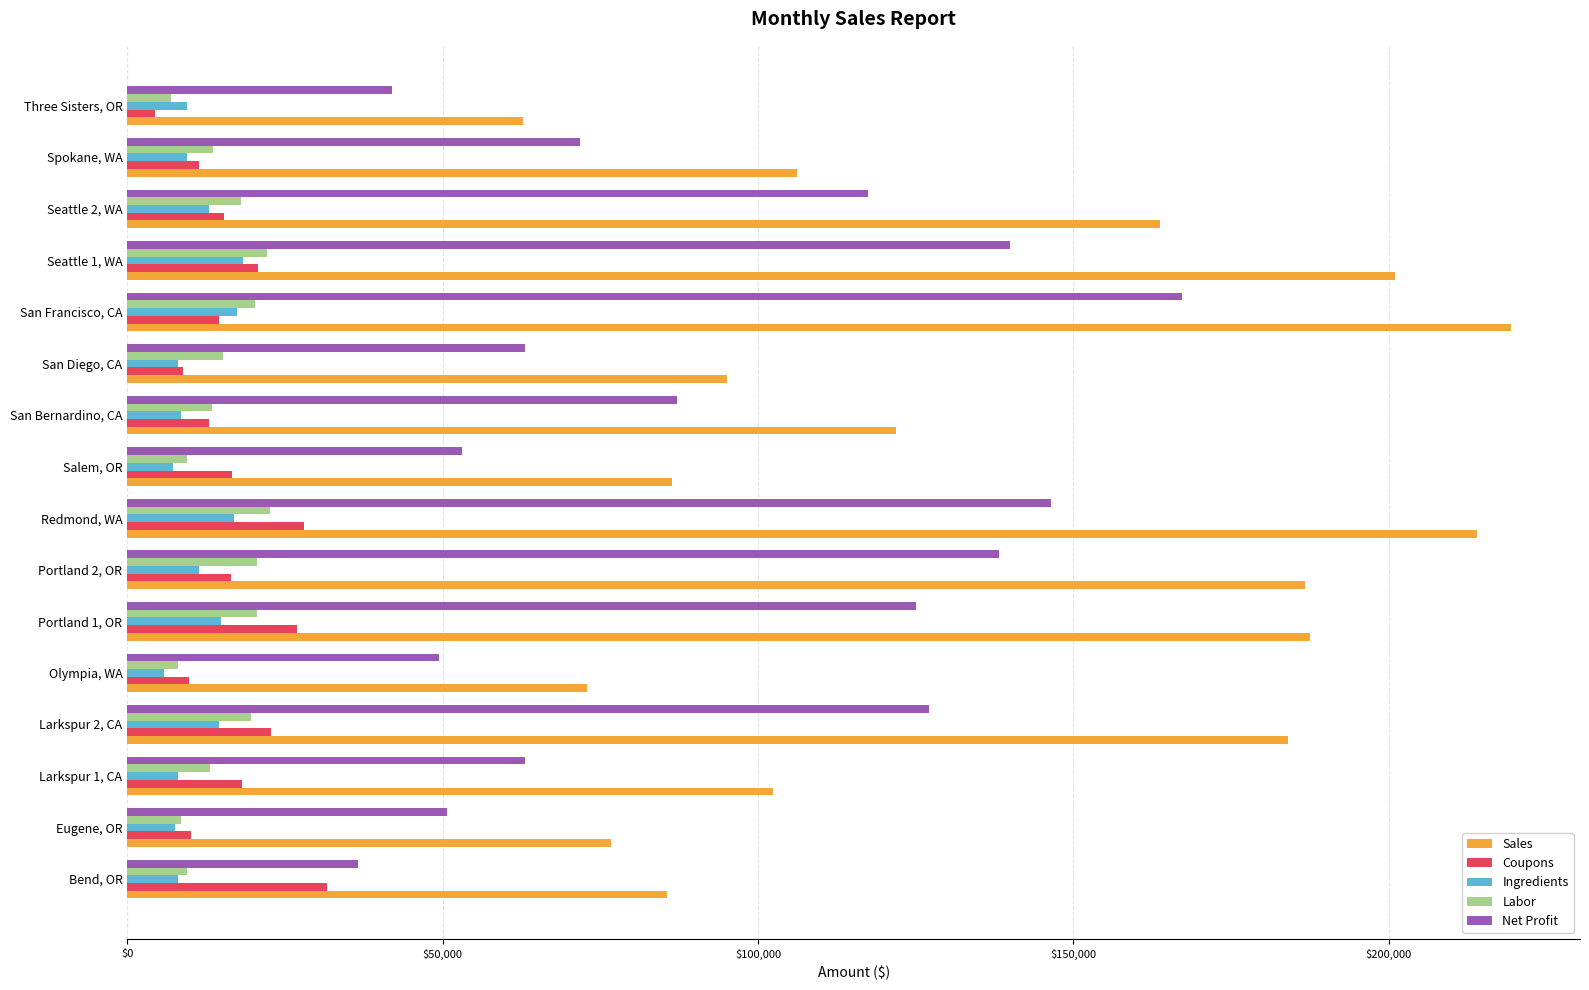

True or false: Coupons has a value of 28020.2 at Redmond, WA.

True